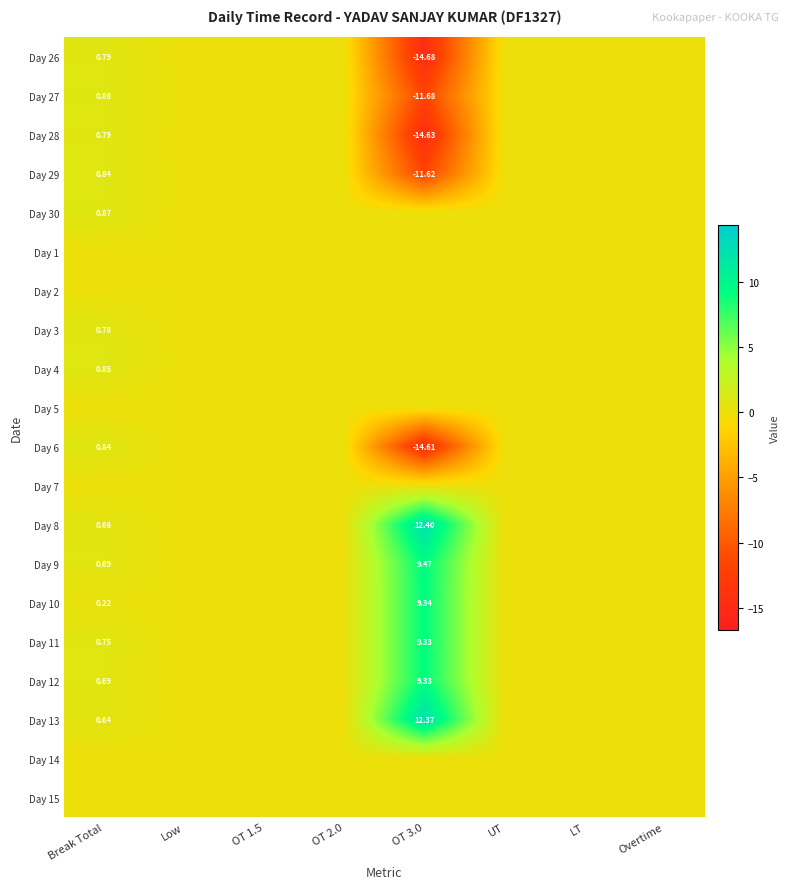

At which label does Day 27 reach its minimum?

OT 3.0